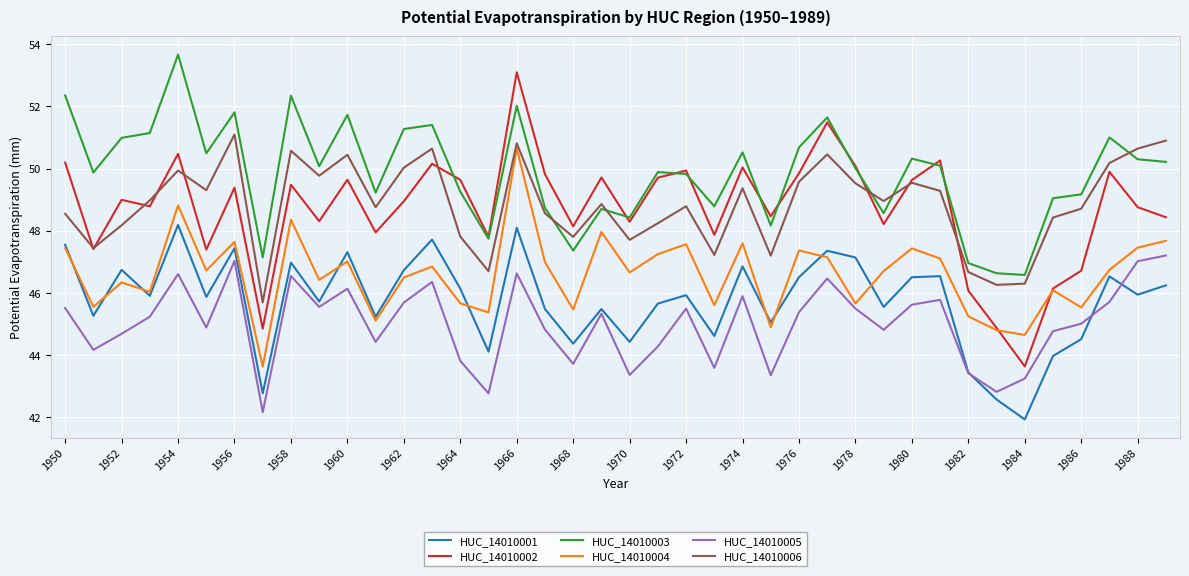

In HUC_14010002, how many points are lower than both neighbors (excluding endpoints)?

13